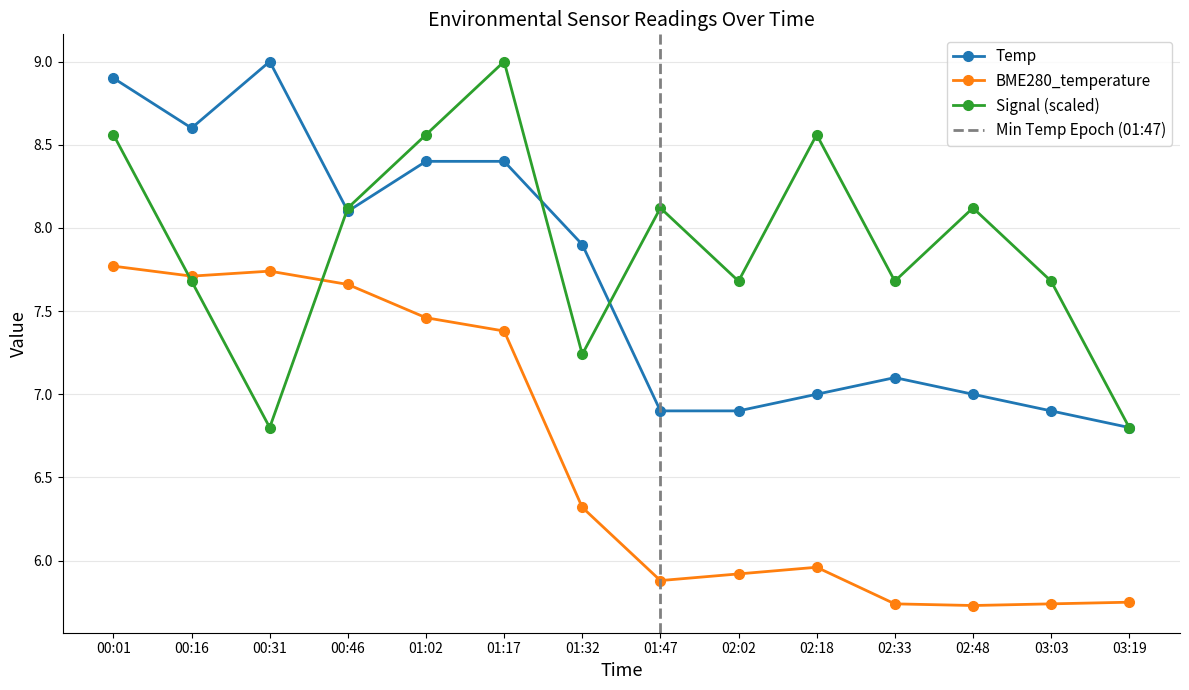

Is the value of Signal (scaled) at 02:48 greater than the value of BME280_temperature at 03:03?

Yes